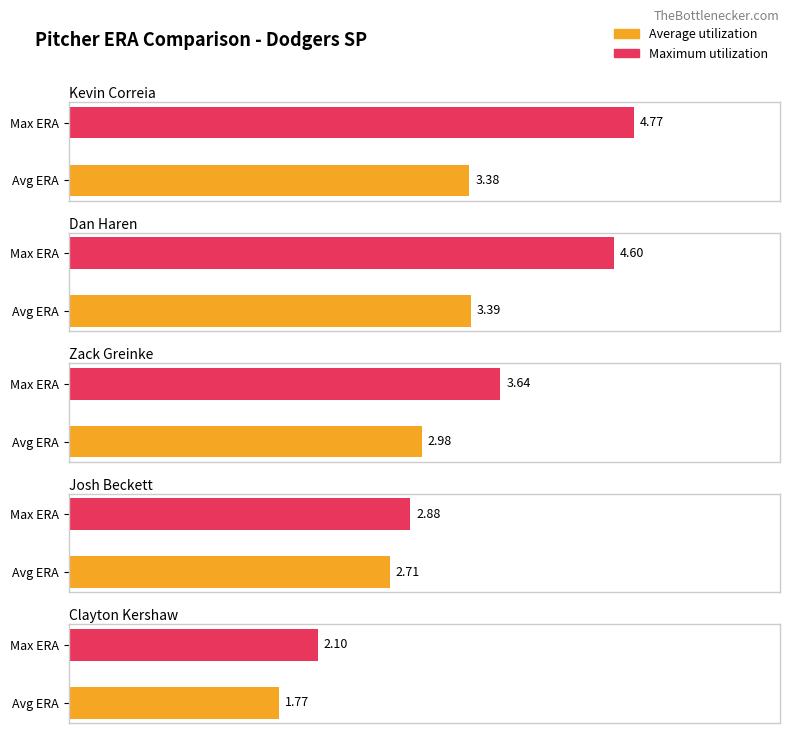

What position from the left is Josh Beckett?

4